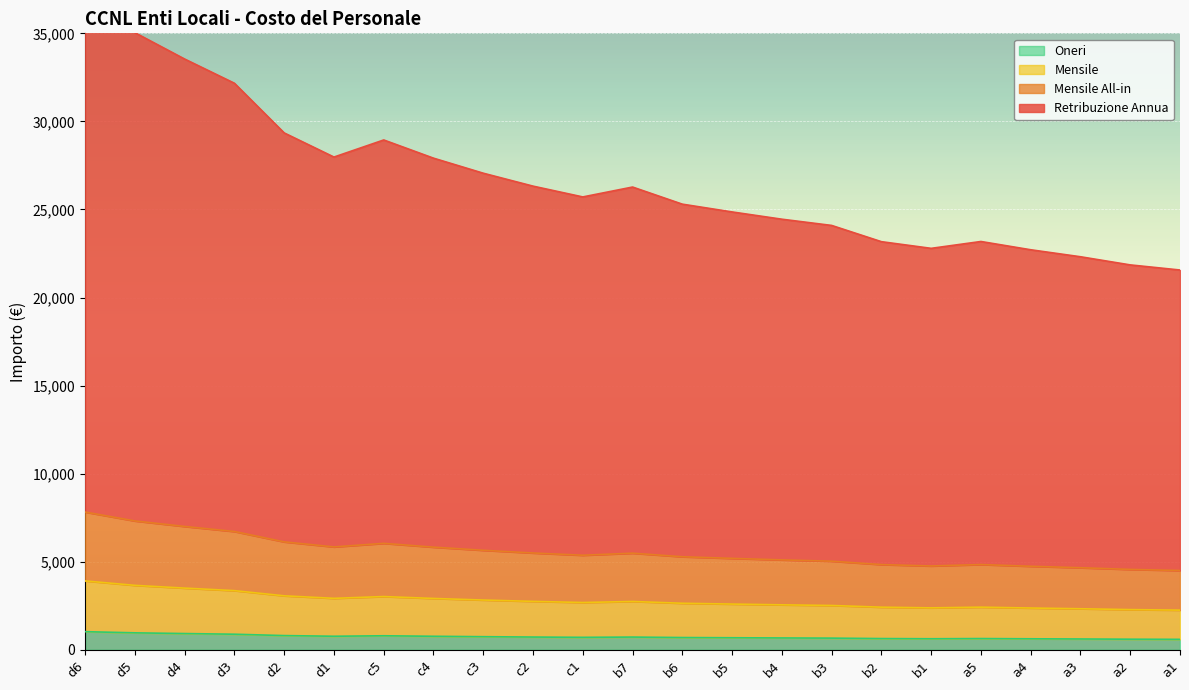

Reading right to left, transcribe all the data shown in this chart.

Retribuzione Annua: 21562.1	21851.9	22314.8	22711.6	23181.0	22791.9	23170.8	24093.3	24446.5	24859.3	25300.6	26272.6	25711.3	26324.5	27058.2	27913.0	28945.6	27975.3	29346.0	32166.6	33540.4	35037.9	37458.2
Mensile All-in: 2250.5	2280.8	2329.1	2370.5	2419.5	2378.9	2418.5	2514.7	2551.6	2594.7	2640.7	2742.2	2683.6	2747.6	2824.2	2913.4	3021.2	2919.9	3063.0	3357.4	3500.8	3657.1	3909.7
Mensile: 4501.1	4561.6	4658.2	4741.1	4839.1	4757.8	4836.9	5029.5	5103.2	5189.4	5281.5	5484.4	5367.2	5495.2	5648.4	5826.8	6042.4	5839.8	6126.0	6714.8	7001.5	7314.2	7819.4
Oneri: 591.8	599.8	612.5	623.4	636.3	625.6	636.0	661.3	671.0	682.3	694.4	721.1	705.7	722.5	742.7	766.1	794.5	767.9	805.5	882.9	920.6	961.7	1028.1